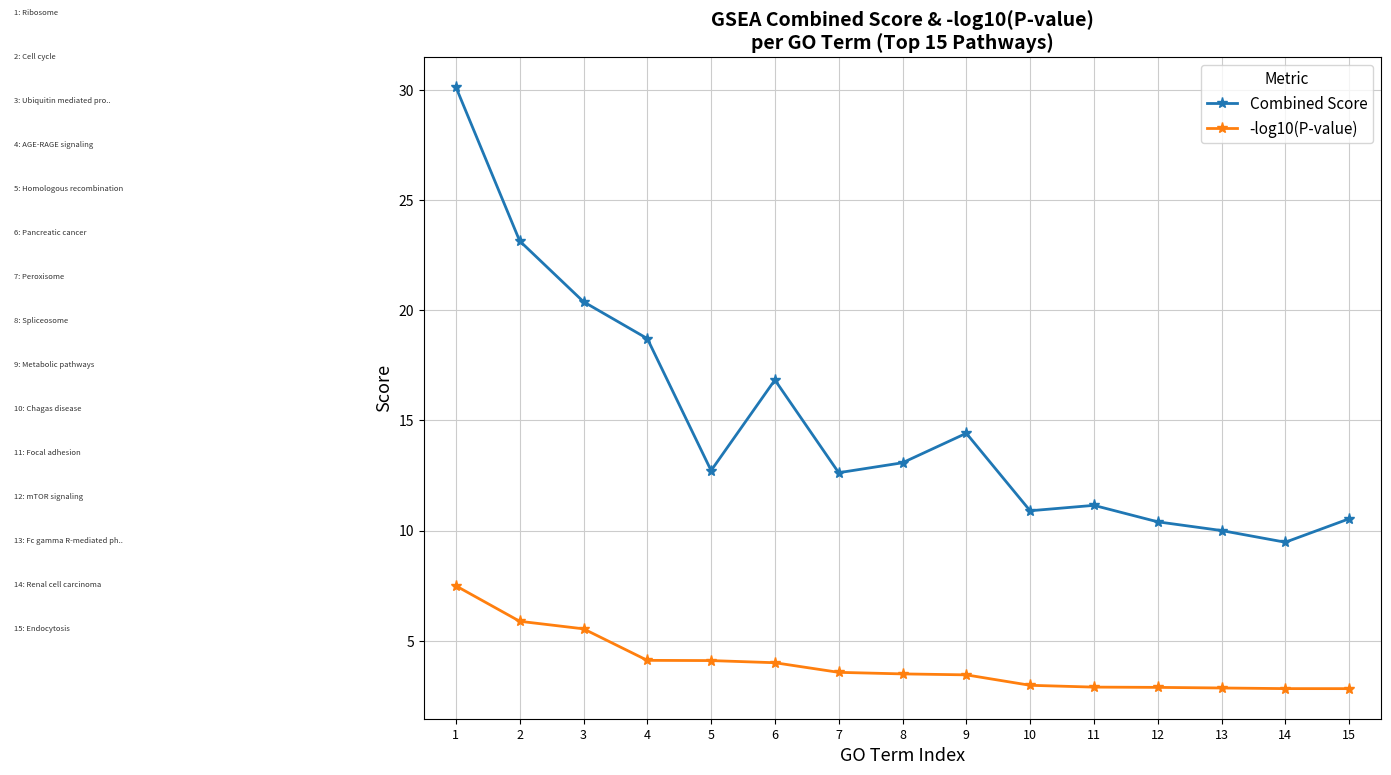

Where is the first local minimum for Combined Score?

5